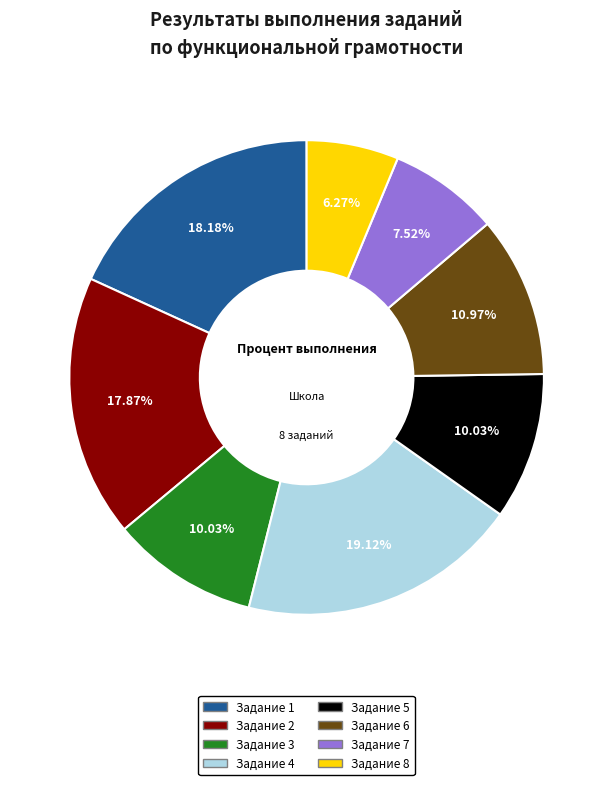

Does Задание 6 represent more than half of the total?

No